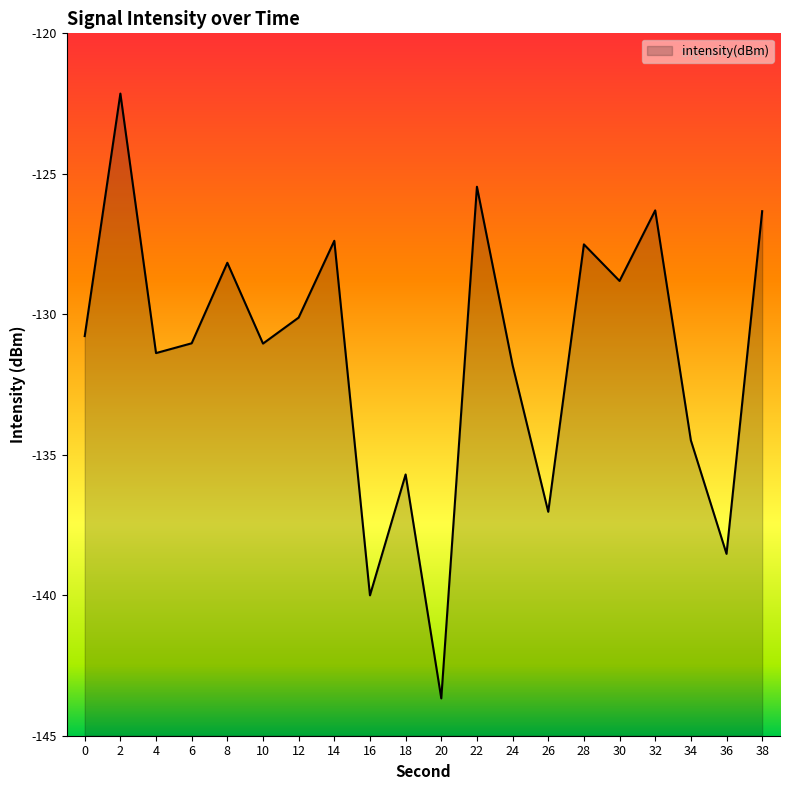

How many values are below -130?

12